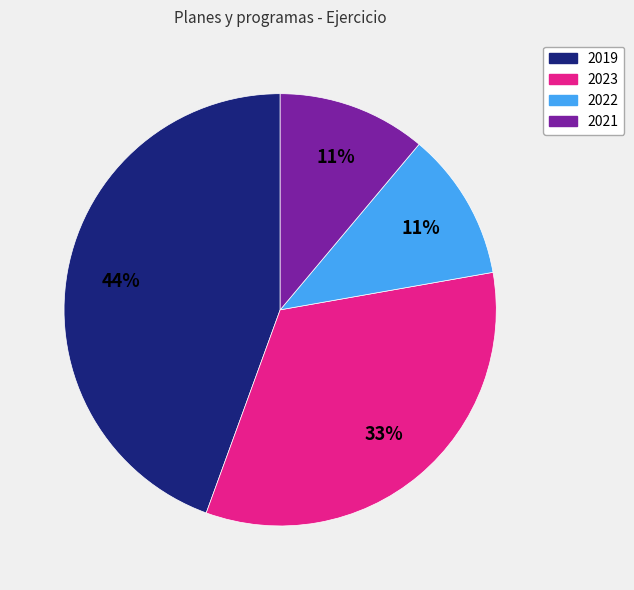

How many segments does this pie chart have?

4